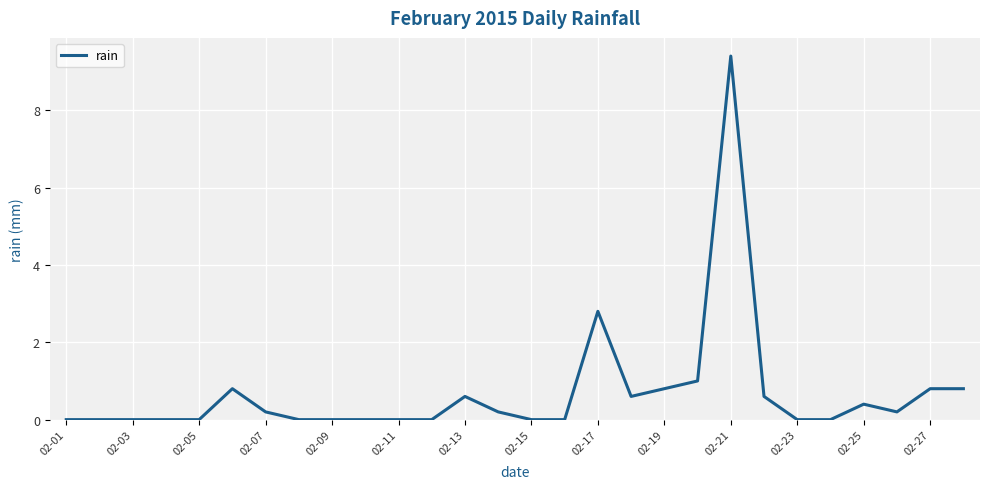

What is the maximum value shown in the chart?

9.4